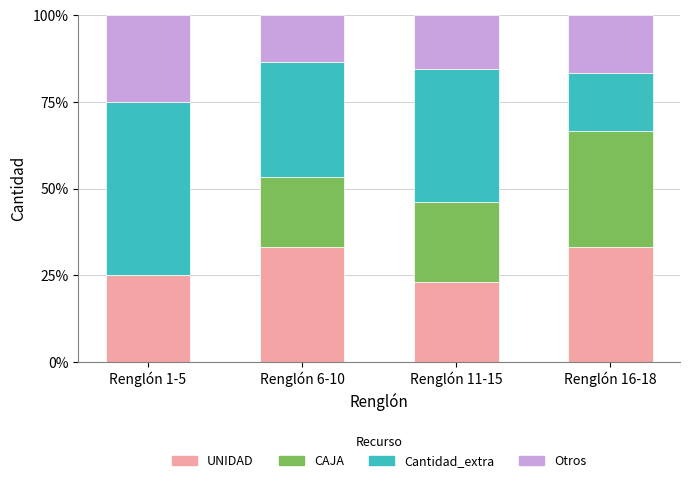

What is the total value across all series at Renglón 6-10?

100.0